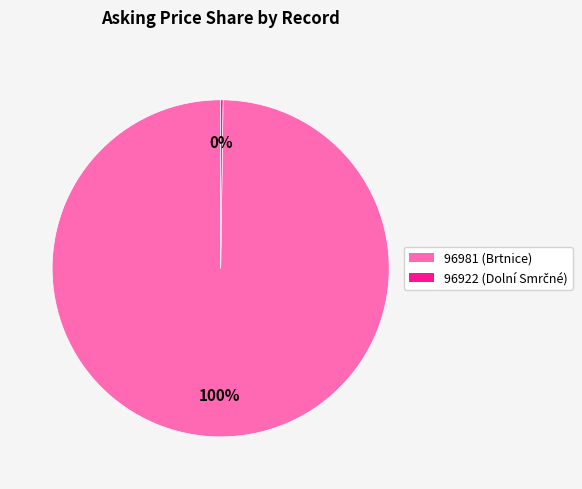

What is the largest slice in the pie chart?

96981